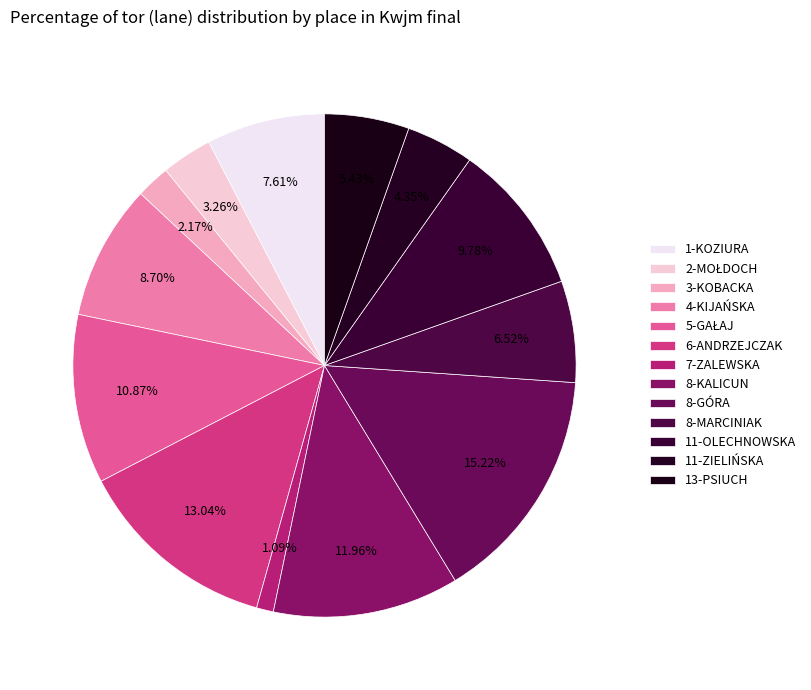

Is there any slice that represents more than half of the pie?

No